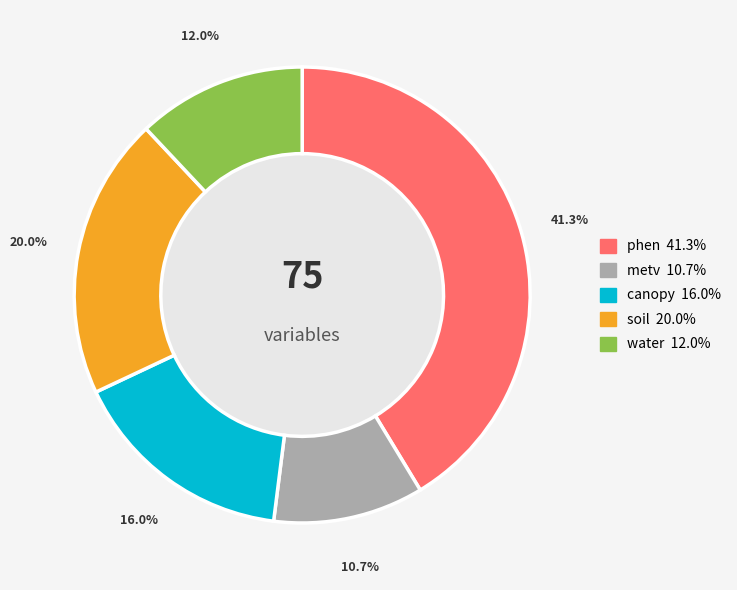

True or false: soil accounts for 12% of the total.

False